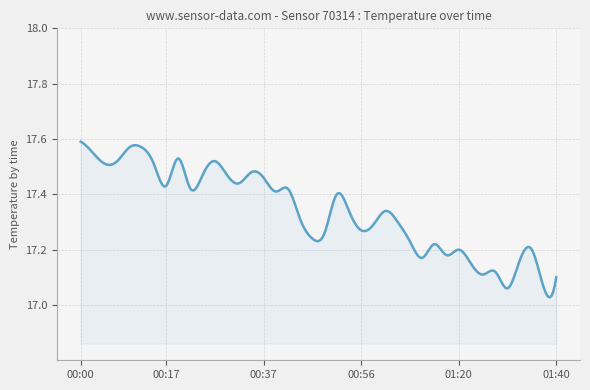

What is the difference between the maximum and minimum values?

0.6